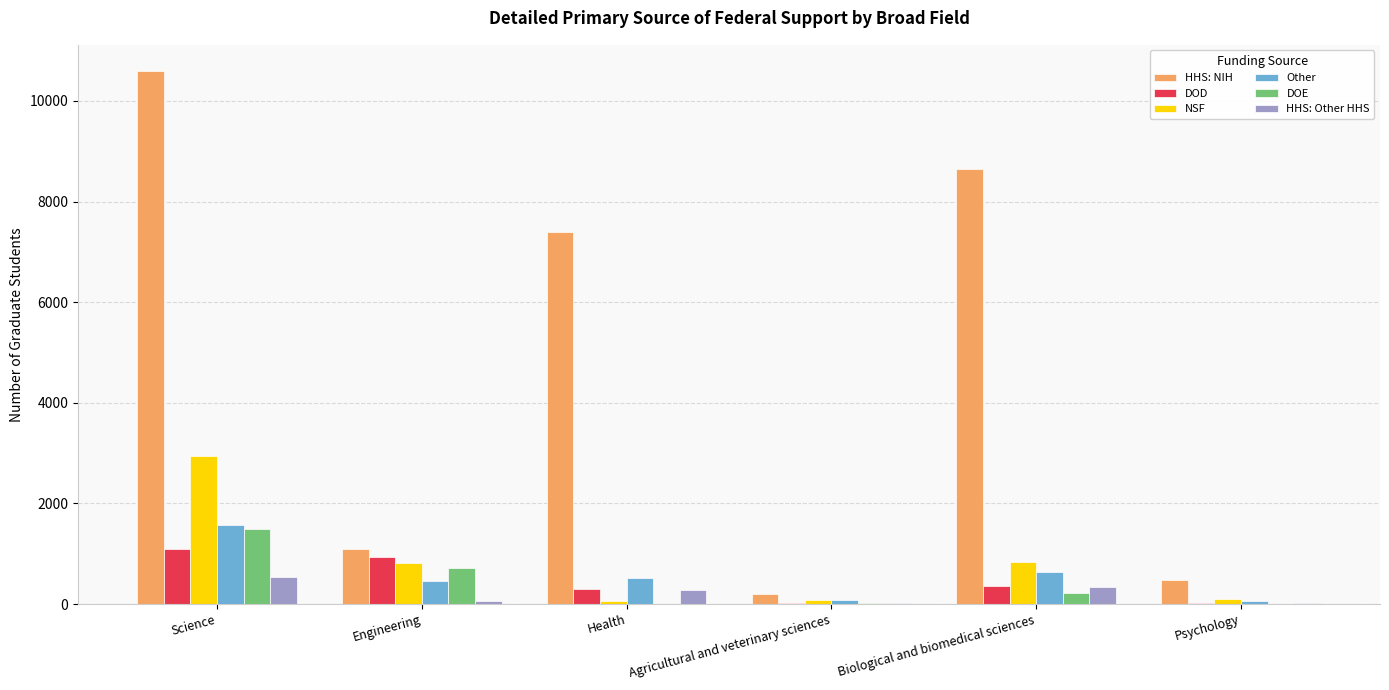

The value of HHS: NIH at Health is 7401. True or false?

True